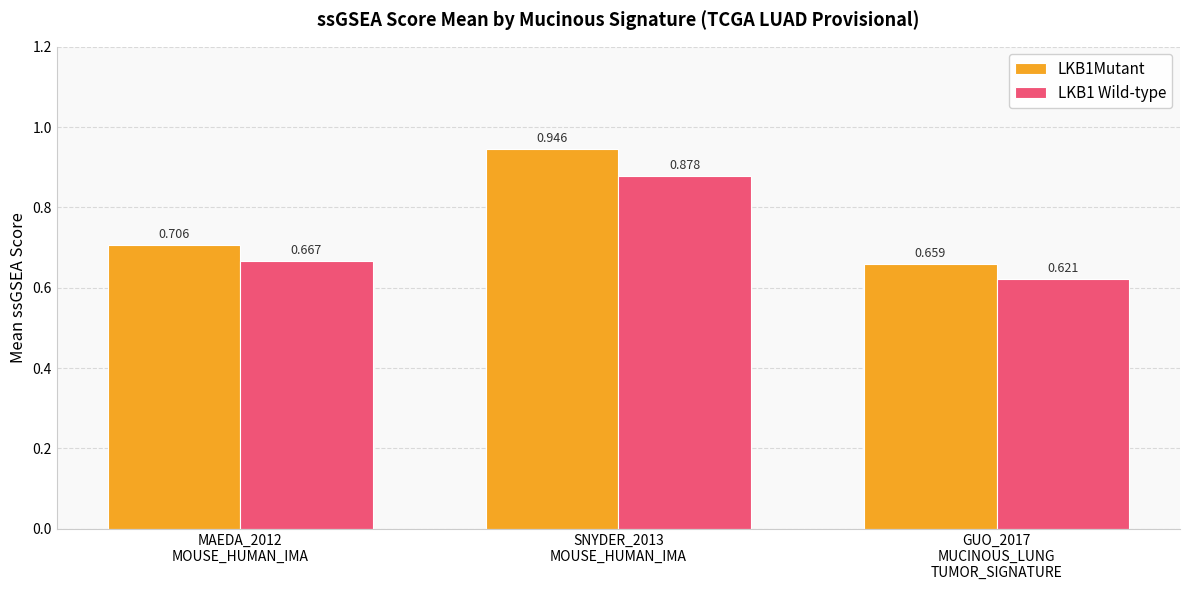

Which series has the largest total across all categories?

LKB1Mutant